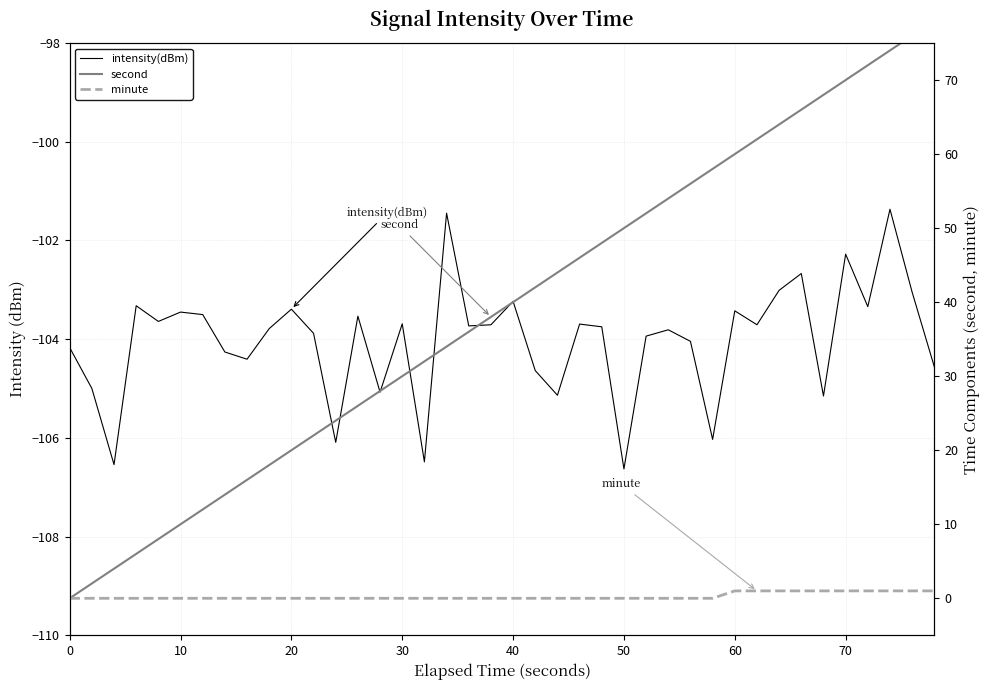

What is the average value of the minute series?

0.2